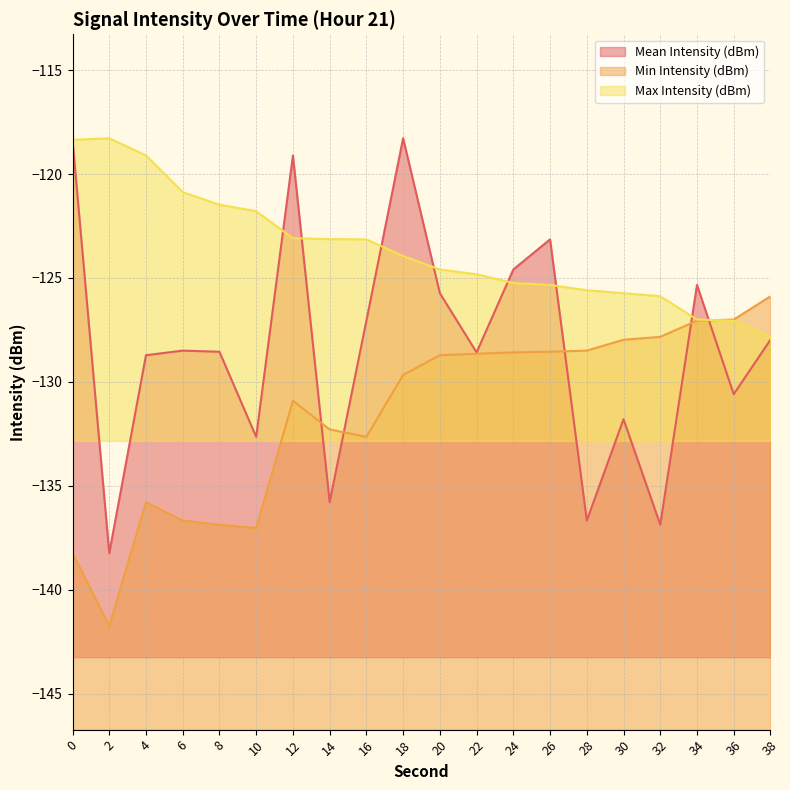

At which category does Mean Intensity (dBm) reach its first local valley?

2